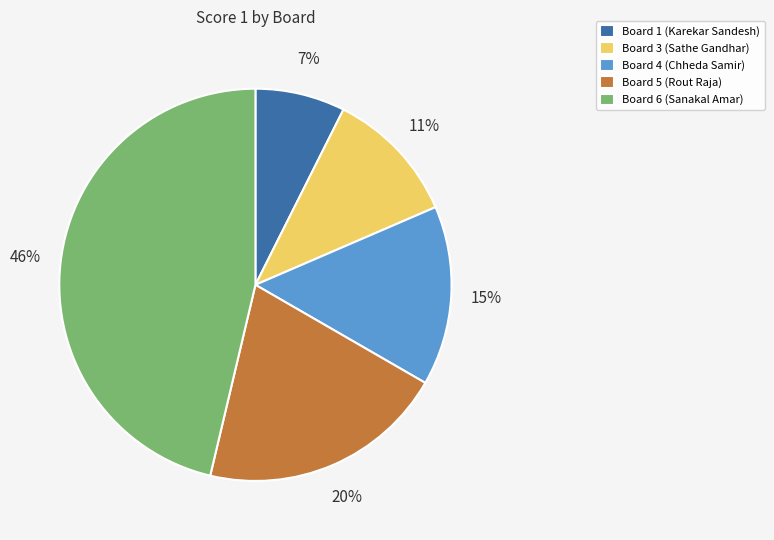

To the nearest percent, what is the difference between the Board 1 (Karekar Sandesh) and Board 5 (Rout Raja) slice percentages?

13%